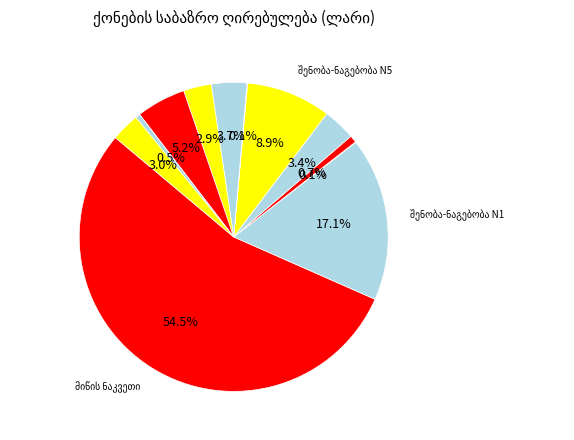

What is the majority slice?

მიწის ნაკვეთი